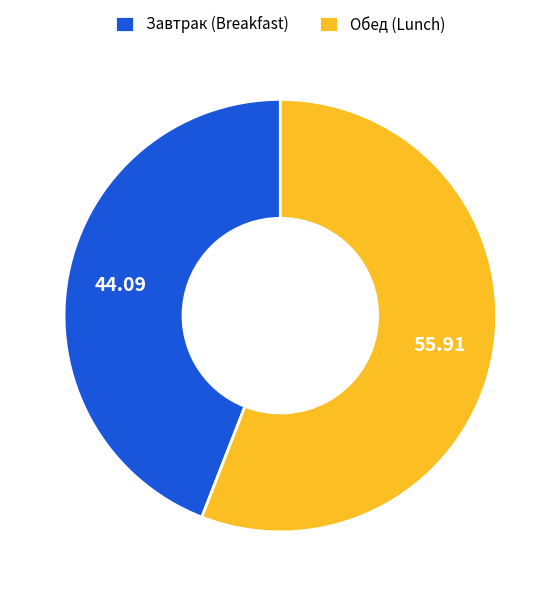

Approximately how many times larger is the value at Обед (Lunch) compared to Завтрак (Breakfast)?

1.3